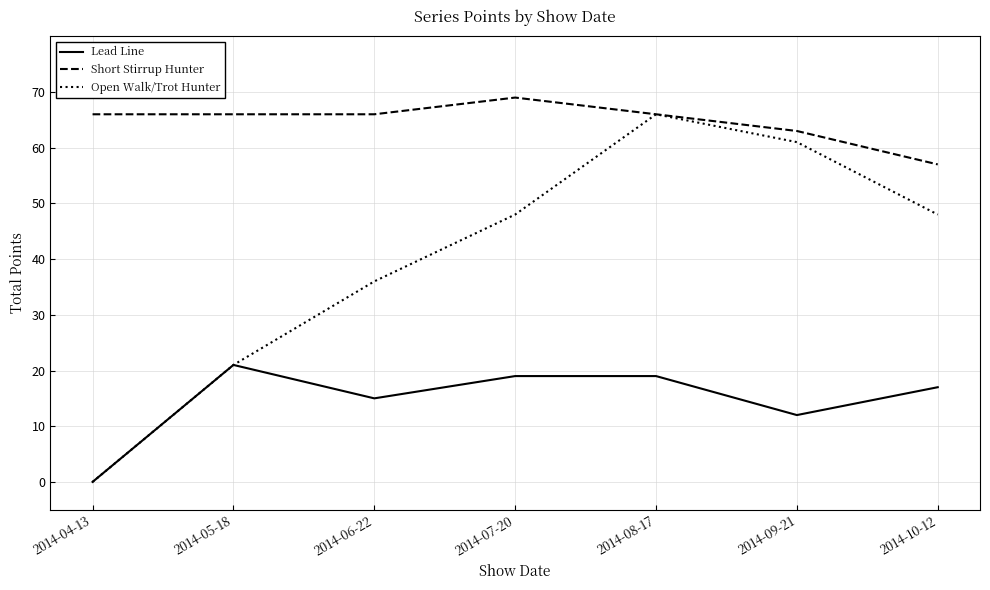

Rank the series by their average value, from lowest to highest.

Lead Line, Open Walk/Trot Hunter, Short Stirrup Hunter